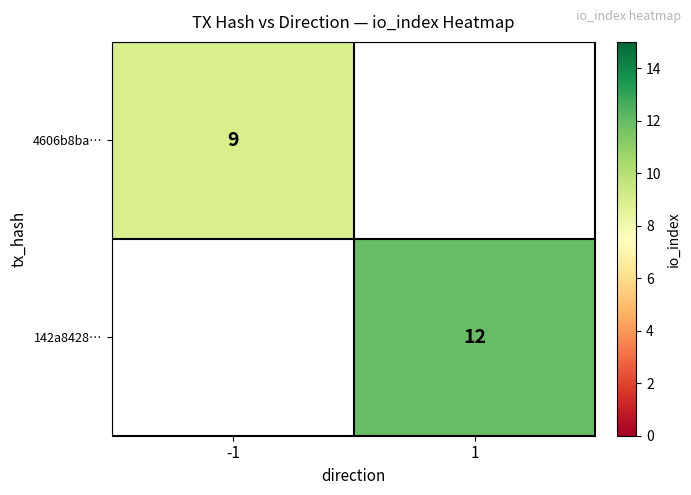

How many categories are shown in the chart?

2